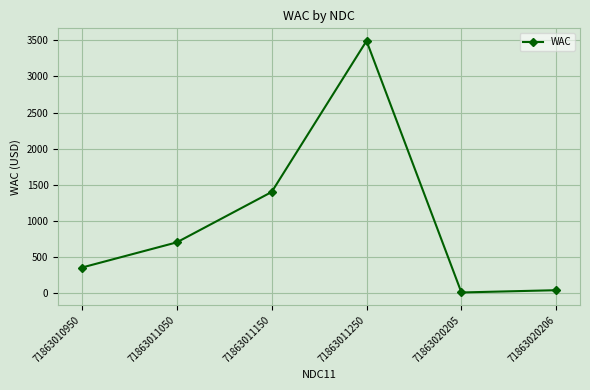

True or false: the data shows 5316.9 at 71863011250.

False